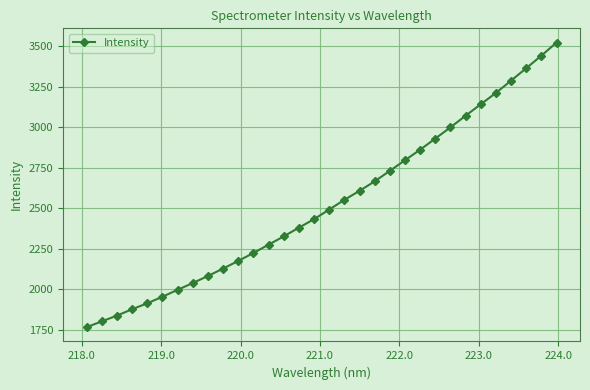

What is the smallest value displayed?

1765.1